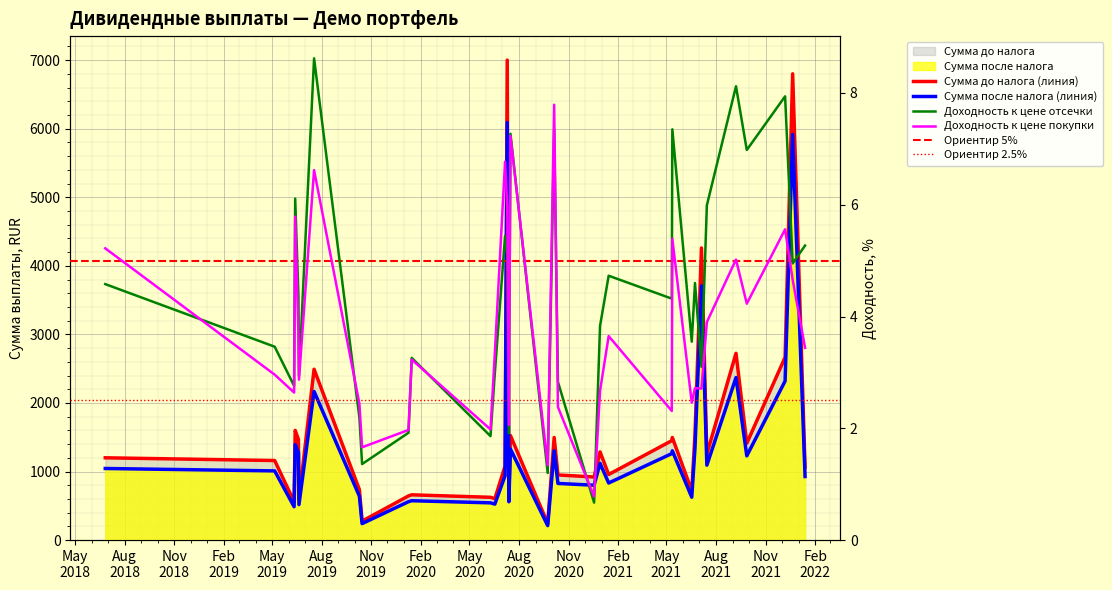

Is the value of Доходность к цене отсечки at 2021-07-15 greater than the value of Доходность к цене покупки at 2020-07-10?

Yes